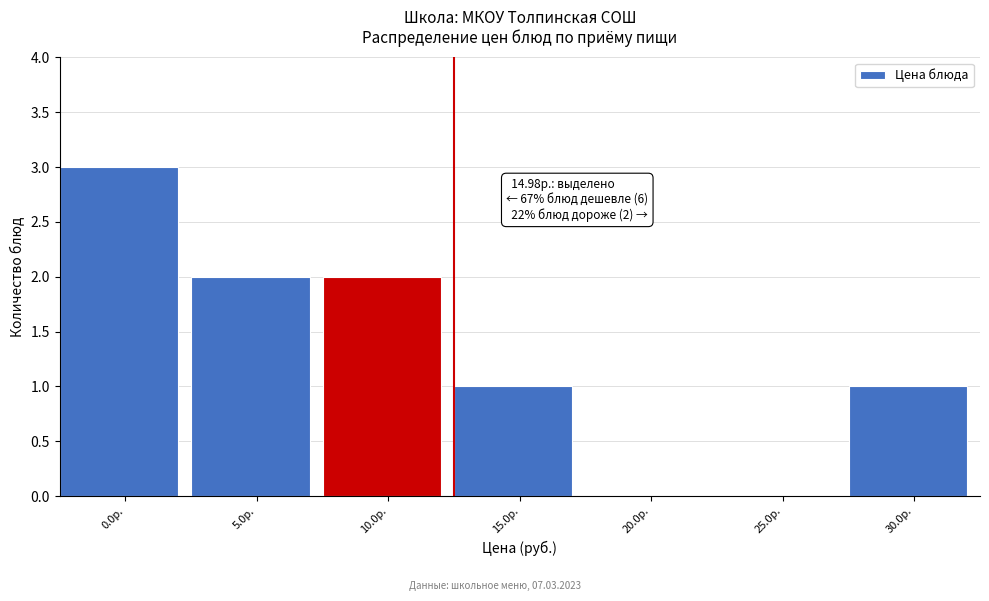

Reading right to left, list all the values displayed in this chart.

30.0р.=1	25.0р.=0	20.0р.=0	15.0р.=1	10.0р.=2	5.0р.=2	0.0р.=3